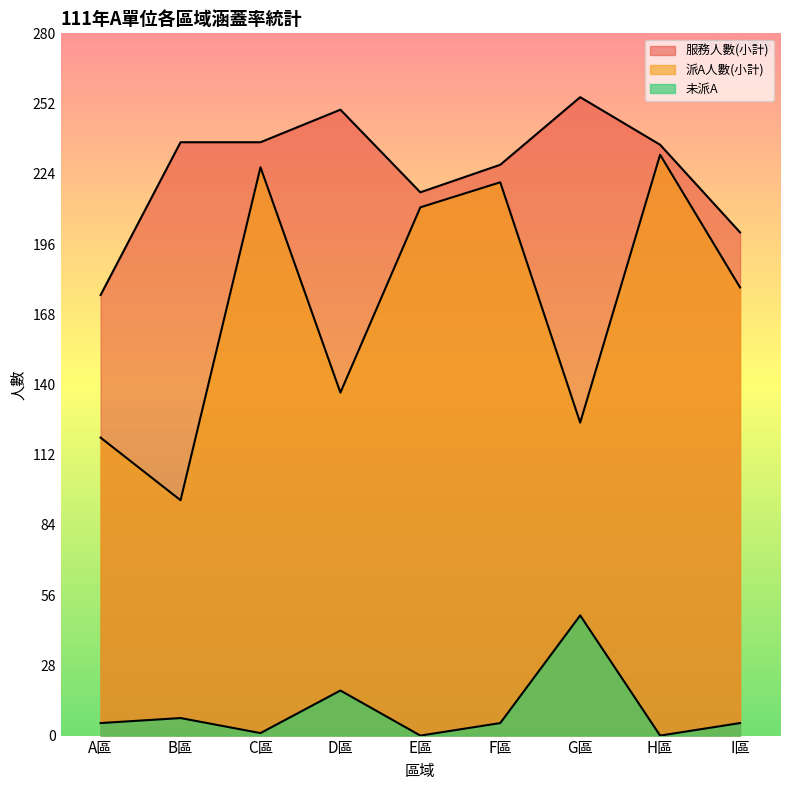

What is the difference between the maximum and minimum values in the 未派A series?

48